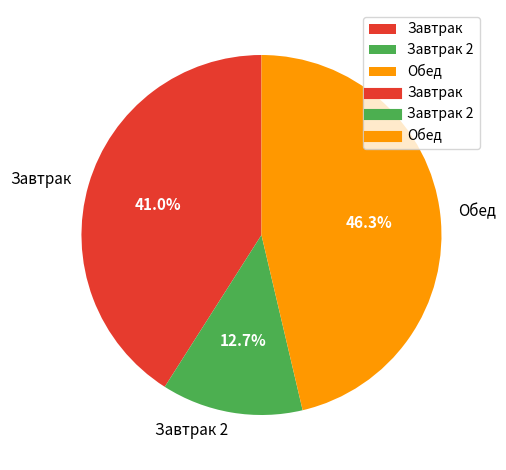

Approximately how many times larger is the value at Завтрак 2 compared to Обед?

0.3